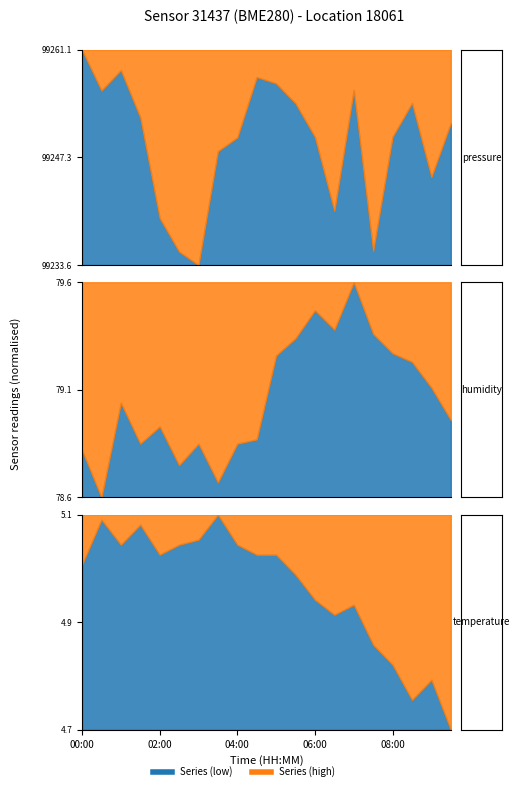

True or false: pressure has more than 1 interior local peaks.

True